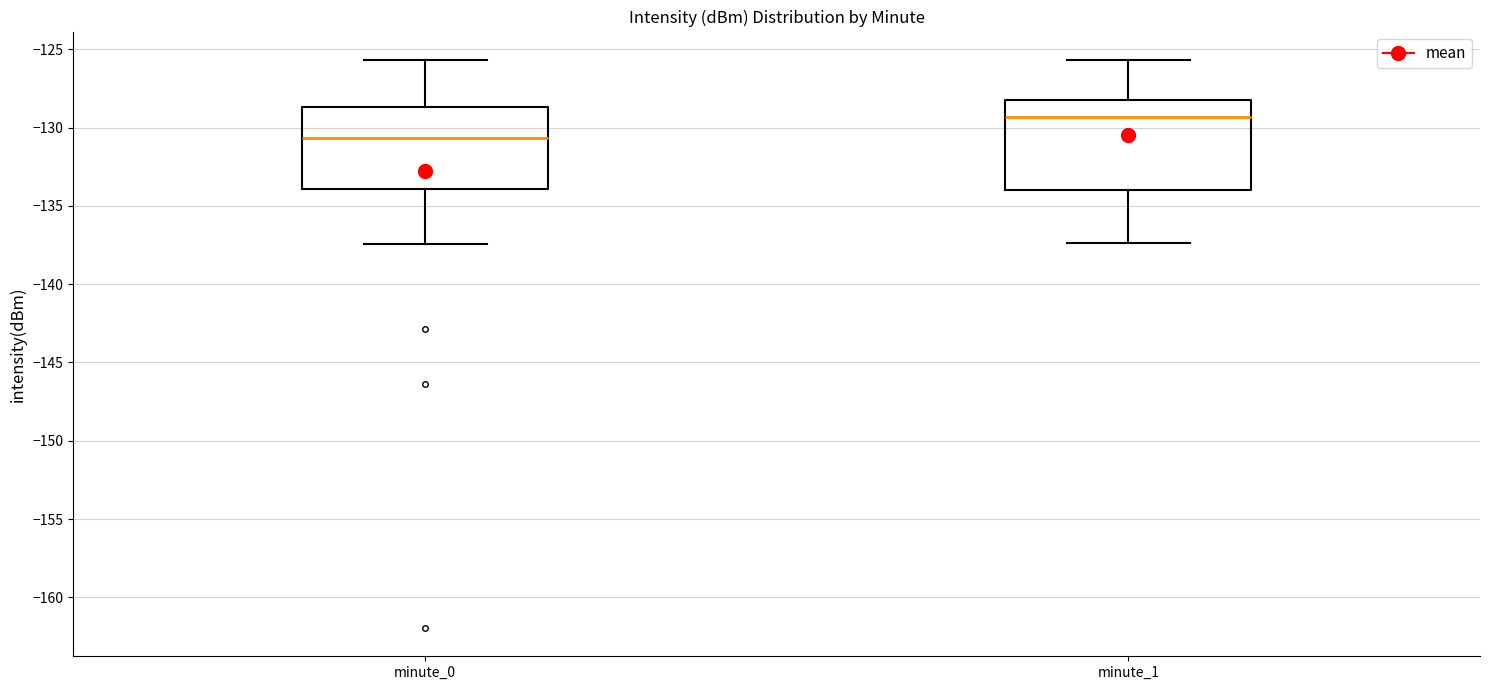

Reading left to right, read every box against the y-axis: the position of its median line, the range the box covers, and the ends of its whiskers. The values are not printed on the chart, so give them approximately, as read against the axis.

minute_0: median -130.5, box -134.0 to -128.5, whiskers -137.5 to -125.5
minute_1: median -129.5, box -134.0 to -128.0, whiskers -137.5 to -125.5